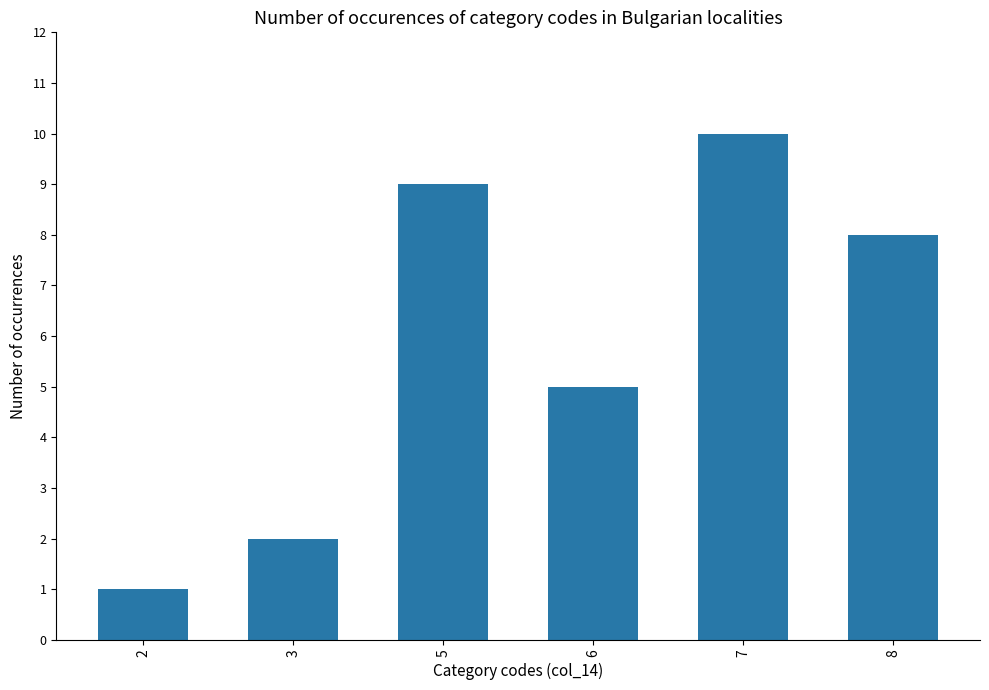

What is the maximum value shown in the chart?

10